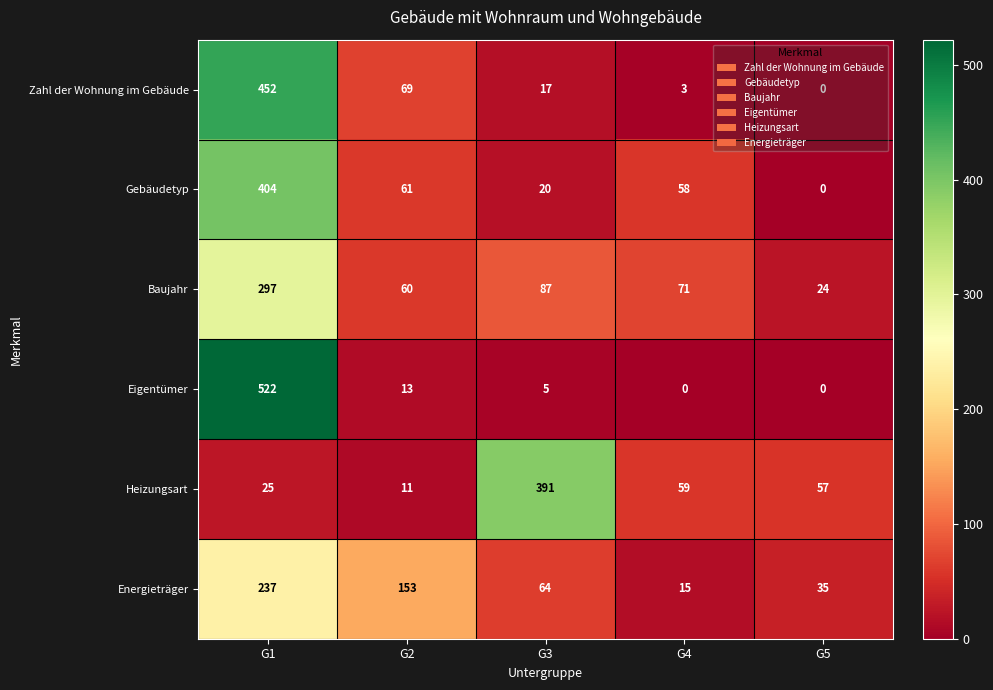

Which label corresponds to the largest value in the chart?

G1